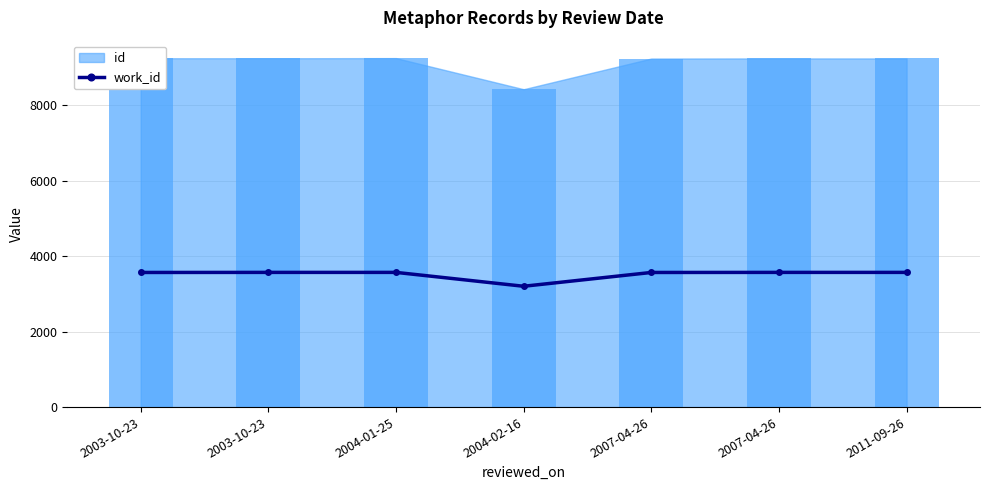

What is the sum of the values at 2007-04-26 and 2004-01-25?

7142